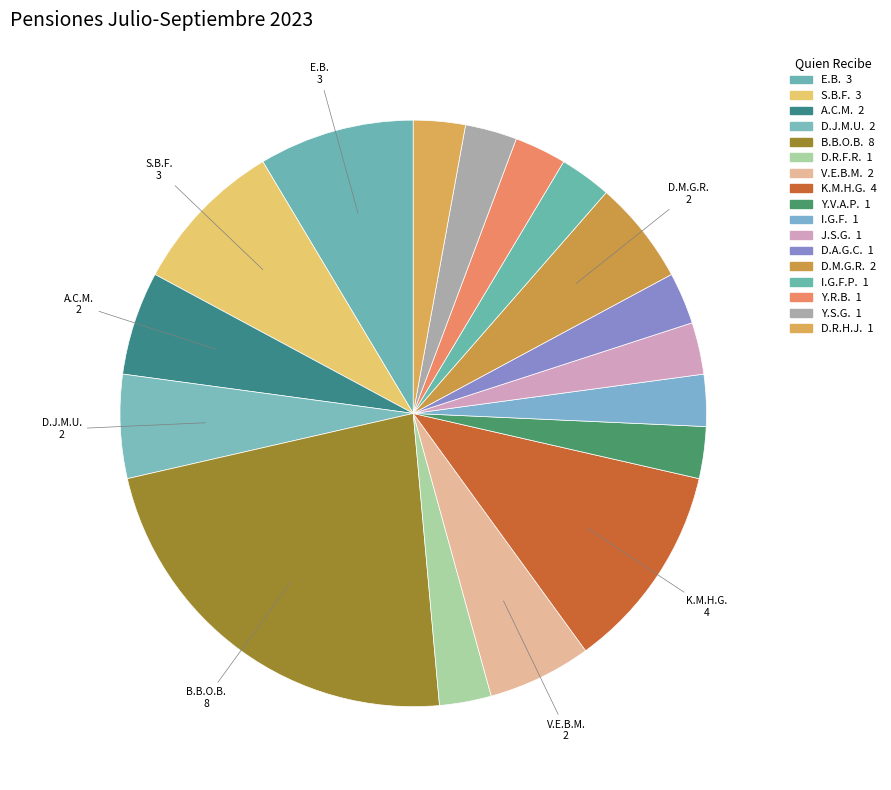

How many segments does this pie chart have?

17